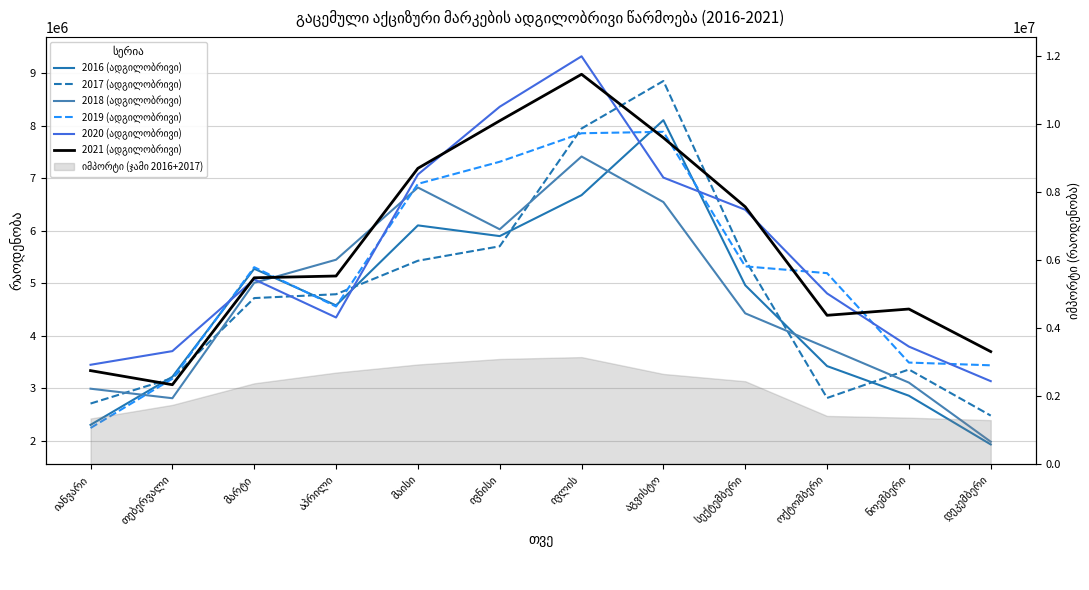

At დეკემბერი, list the series in order from smallest to largest.

2016 (ადგილობრივი), 2018 (ადგილობრივი), 2017 (ადგილობრივი), 2020 (ადგილობრივი), 2019 (ადგილობრივი), 2021 (ადგილობრივი)